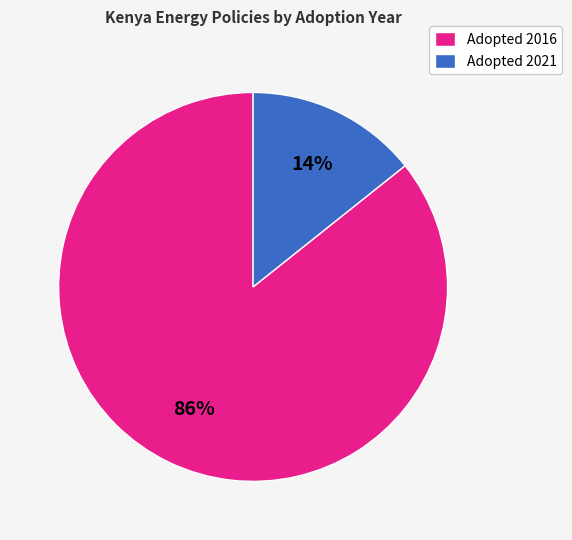

Do Adopted 2016 and Adopted 2021 together represent more than half of the pie?

Yes